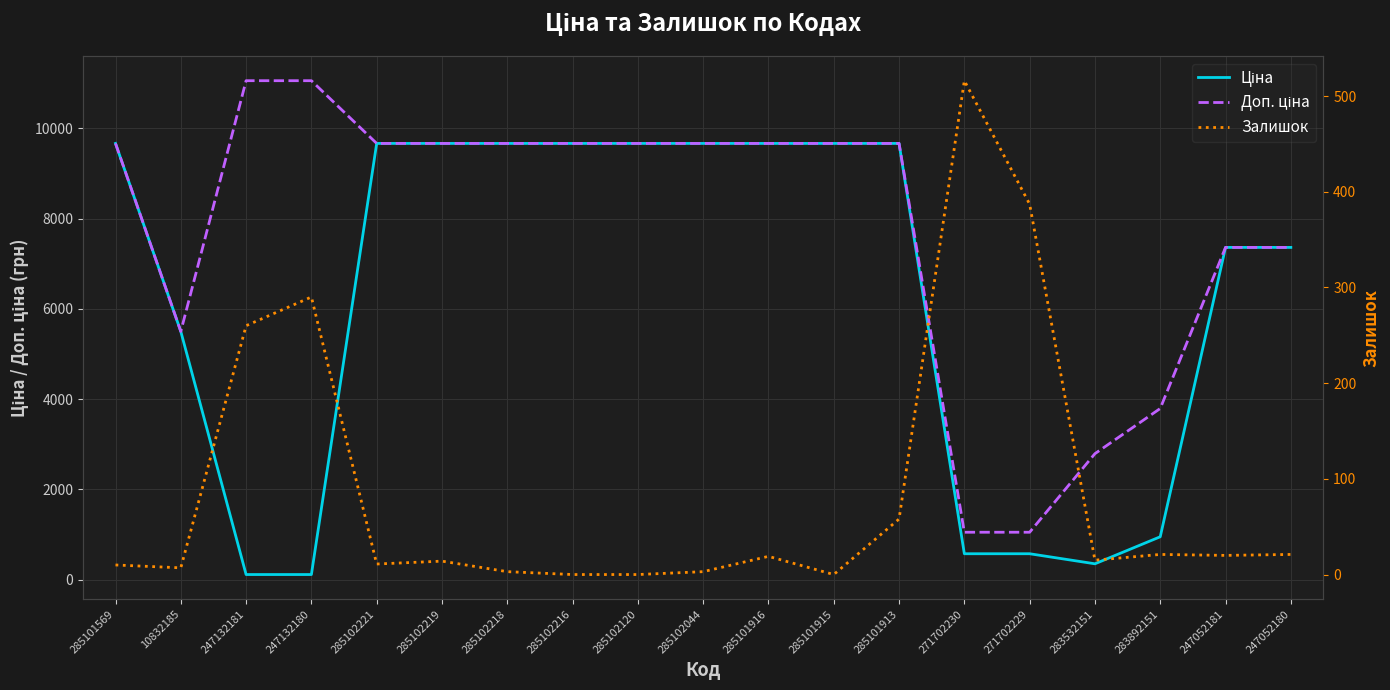

What are all the series names shown in the legend?

Ціна, Доп. ціна, Залишок